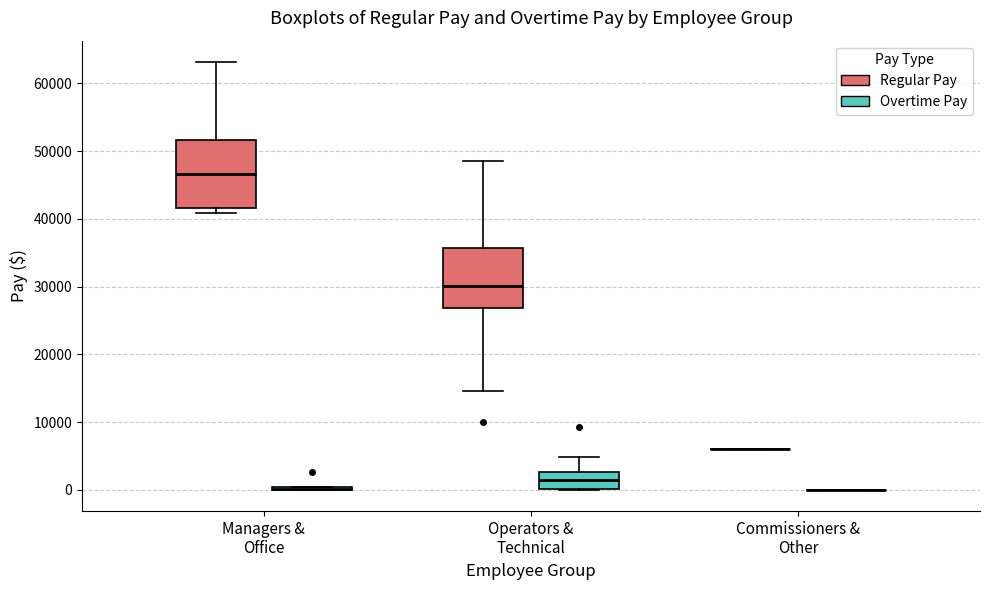

Reading left to right, transcribe this box plot: for each box, give where its median line is, the range the box spans, and where its two whiskers end, as read against the y-axis. The values are not printed on the chart, so give them approximately, as read against the axis.

Managers & Office (Regular Pay): median 47000, box 42000 to 52000, whiskers 41000 to 63000
Managers & Office (Overtime Pay): box collapsed to a line at 0, whiskers 0 to 0
Operators & Technical (Regular Pay): median 30000, box 27000 to 36000, whiskers 15000 to 49000
Operators & Technical (Overtime Pay): median 1000, box 0 to 3000, whiskers 0 to 5000
Commissioners & Other (Regular Pay): box collapsed to a line at 6000, whiskers 6000 to 6000
Commissioners & Other (Overtime Pay): box collapsed to a line at 0, whiskers 0 to 0